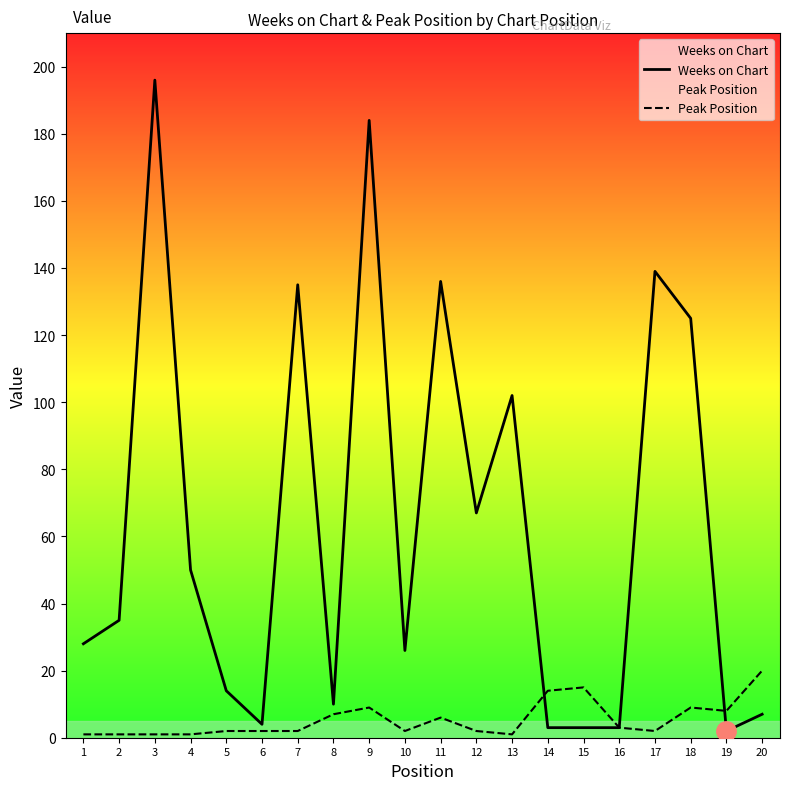

How many lines are shown in the chart?

2